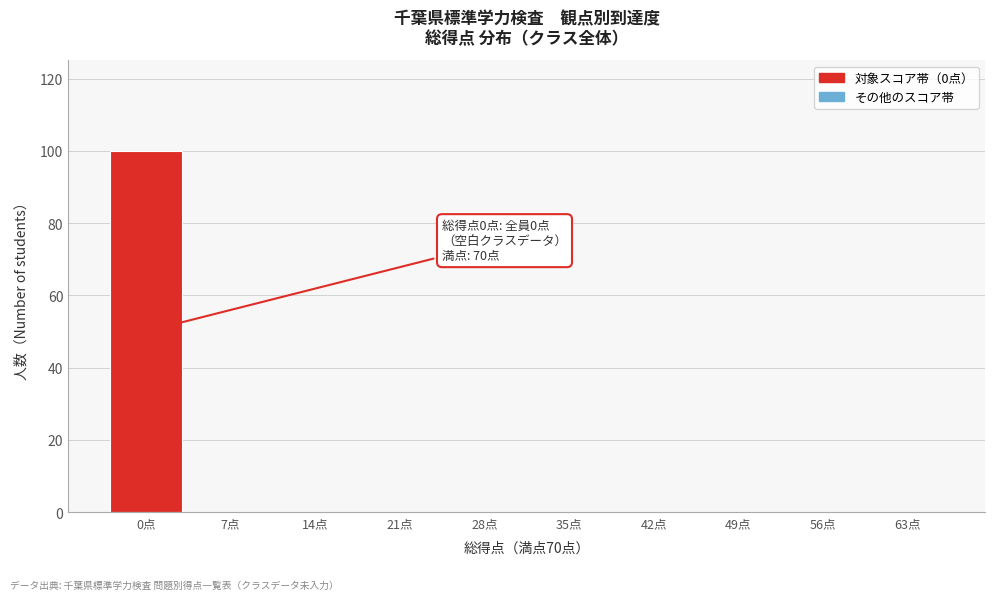

Reading left to right, transcribe all the data shown in this chart.

0点=100	7点=0	14点=0	21点=0	28点=0	35点=0	42点=0	49点=0	56点=0	63点=0